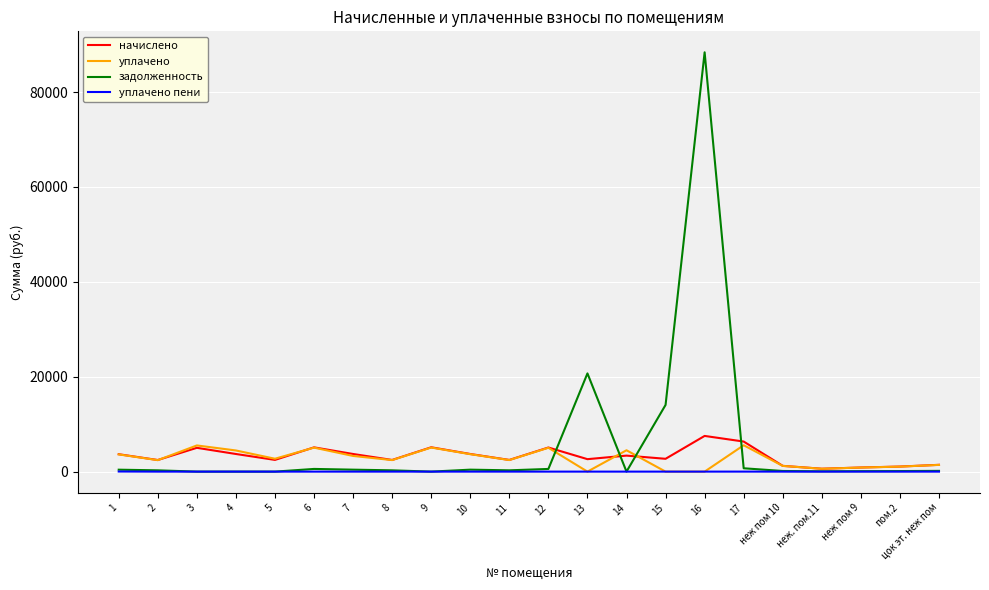

Between which two adjacent categories do задолженность and начислено first intersect?

12 and 13